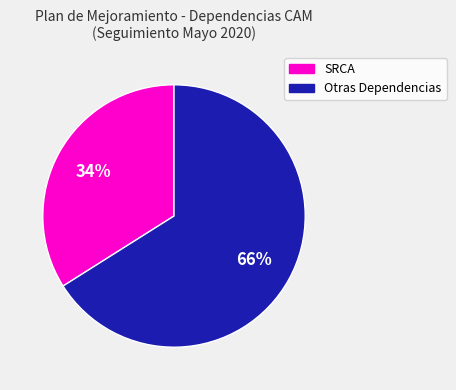

Does any single category account for the majority?

Yes